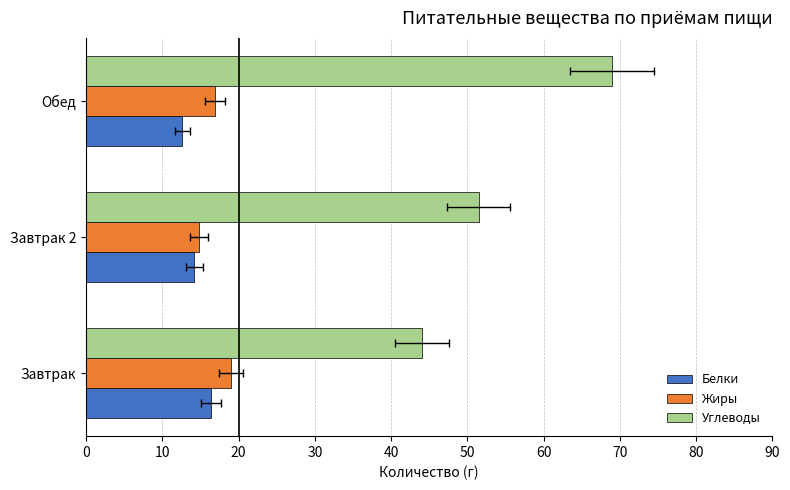

True or false: Белки has a value of 25.3 at Завтрак.

False